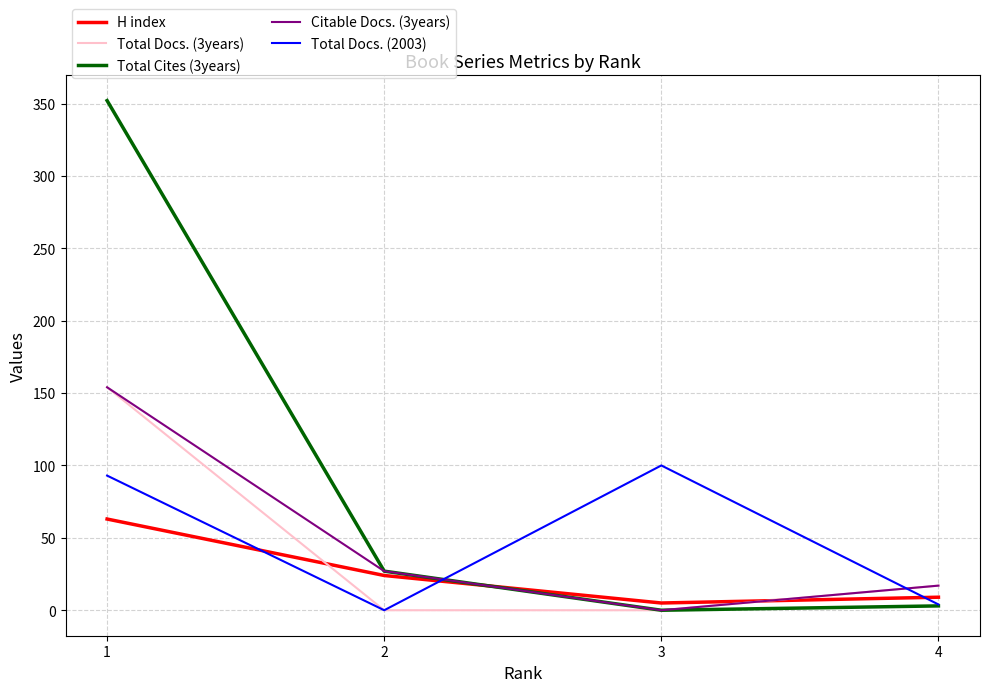

What is the difference between the highest and lowest values at 1?

289